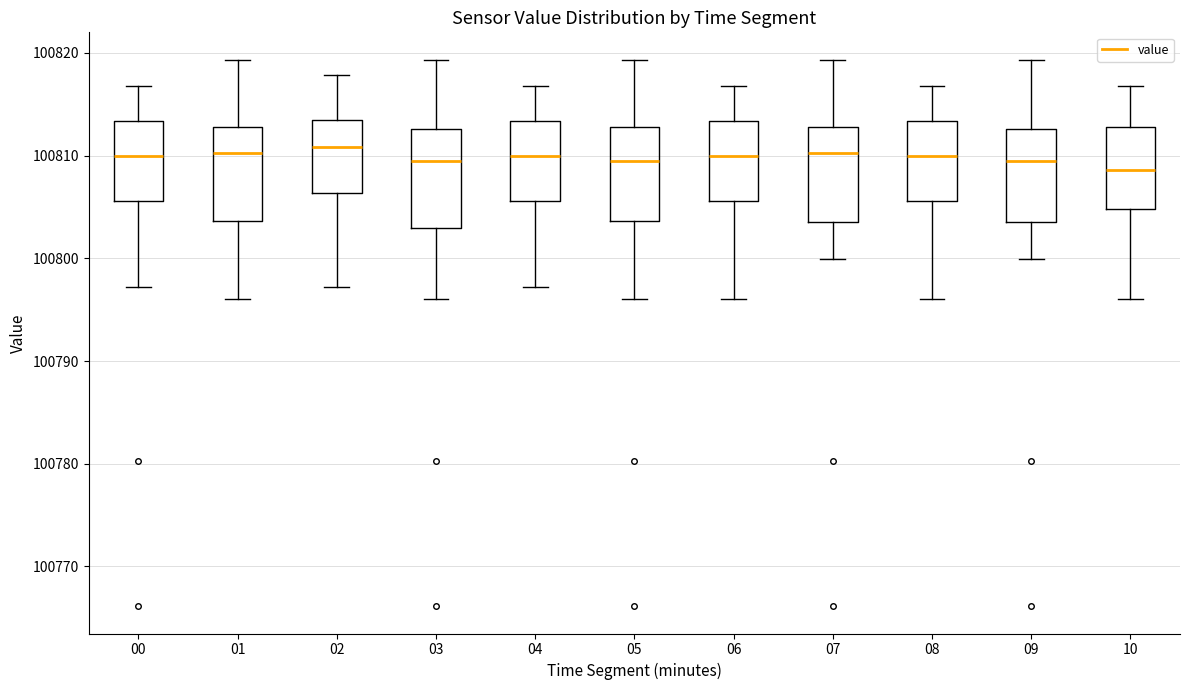

Reading left to right, read every box against the y-axis: the position of its median line, the range the box covers, and the ends of its whiskers. The values are not printed on the chart, so give them approximately, as read against the axis.

00: median 100810, box 100806 to 100813, whiskers 100797 to 100817
01: median 100810, box 100804 to 100813, whiskers 100796 to 100819
02: median 100811, box 100806 to 100813, whiskers 100797 to 100818
03: median 100809, box 100803 to 100813, whiskers 100796 to 100819
04: median 100810, box 100806 to 100813, whiskers 100797 to 100817
05: median 100809, box 100804 to 100813, whiskers 100796 to 100819
06: median 100810, box 100806 to 100813, whiskers 100796 to 100817
07: median 100810, box 100804 to 100813, whiskers 100800 to 100819
08: median 100810, box 100806 to 100813, whiskers 100796 to 100817
09: median 100809, box 100804 to 100813, whiskers 100800 to 100819
10: median 100809, box 100805 to 100813, whiskers 100796 to 100817